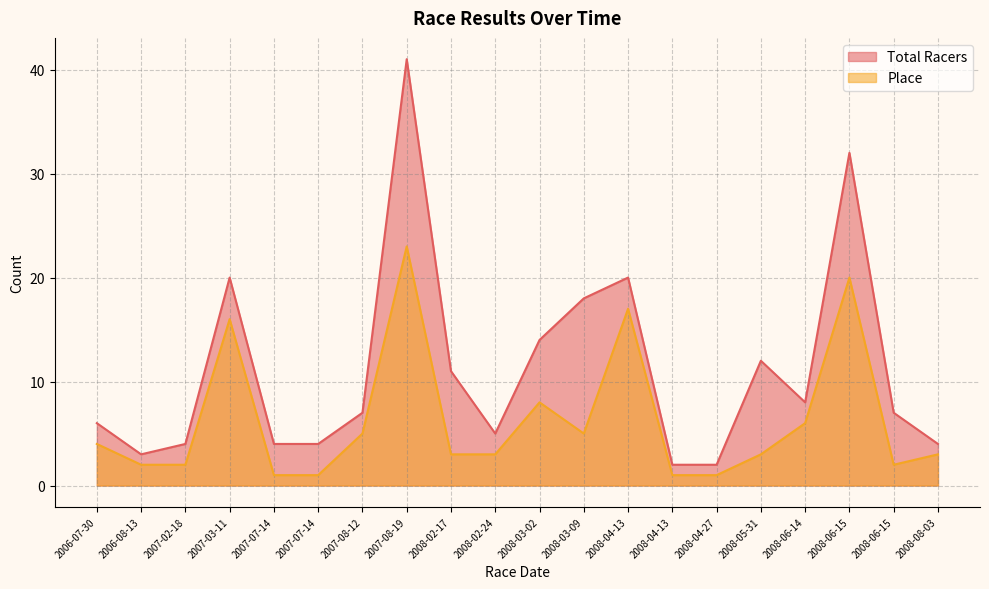

Is it true that Total Racers equals 41 at 2007-08-19?

True